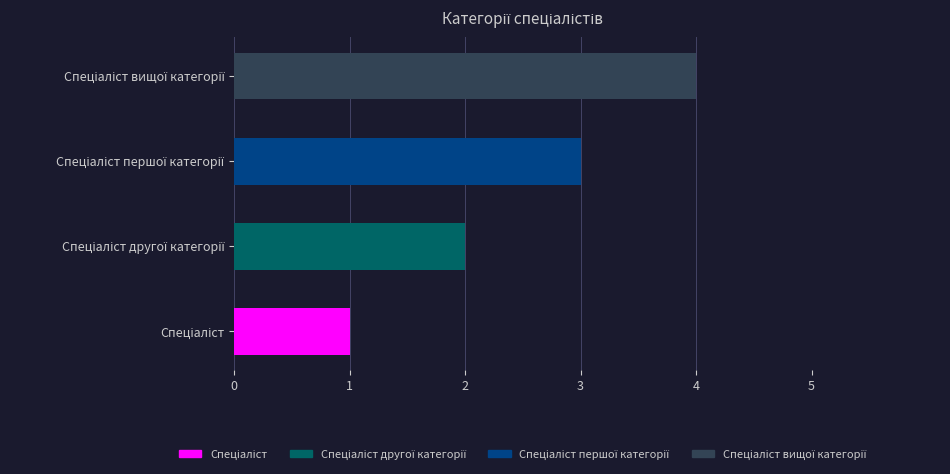

What is the greatest value displayed?

4